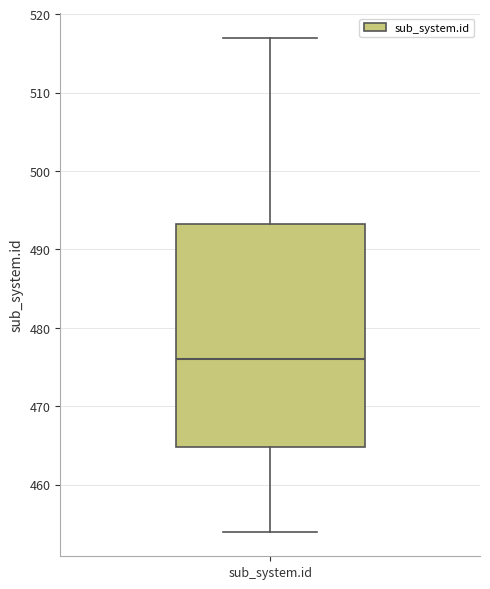

Where does the lower whisker of the box for sub_system.id end on the y-axis? The values are not printed on the chart, so give them approximately, as read against the axis.

454